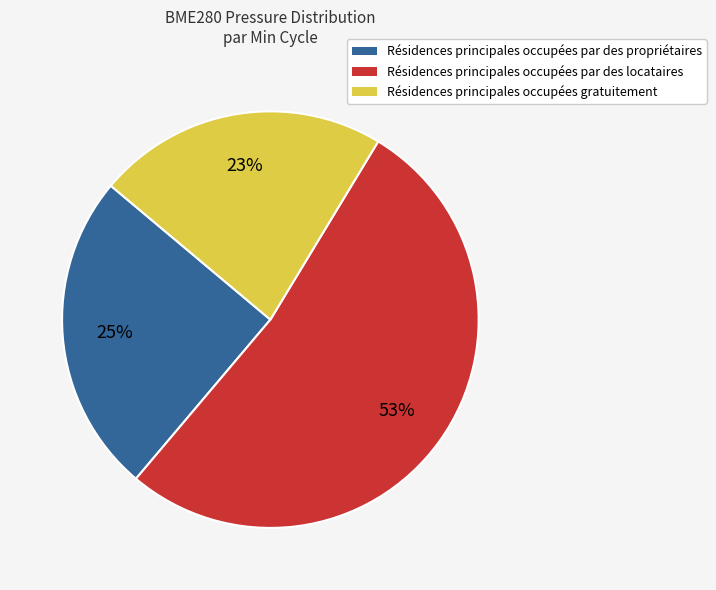

To the nearest percent, what is the difference between the largest and smallest slice percentages?

30%